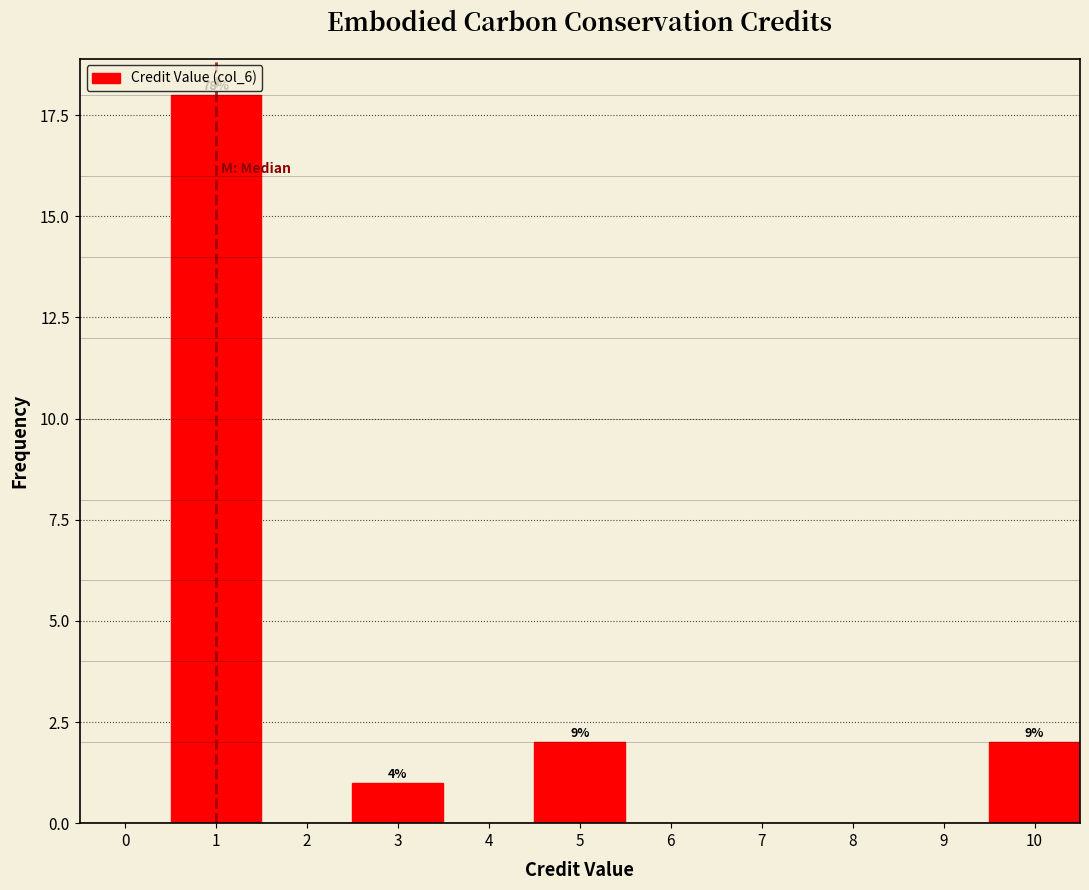

Reading left to right, list all the values displayed in this chart.

0=0	1=18	2=0	3=1	4=0	5=2	6=0	7=0	8=0	9=0	10=2